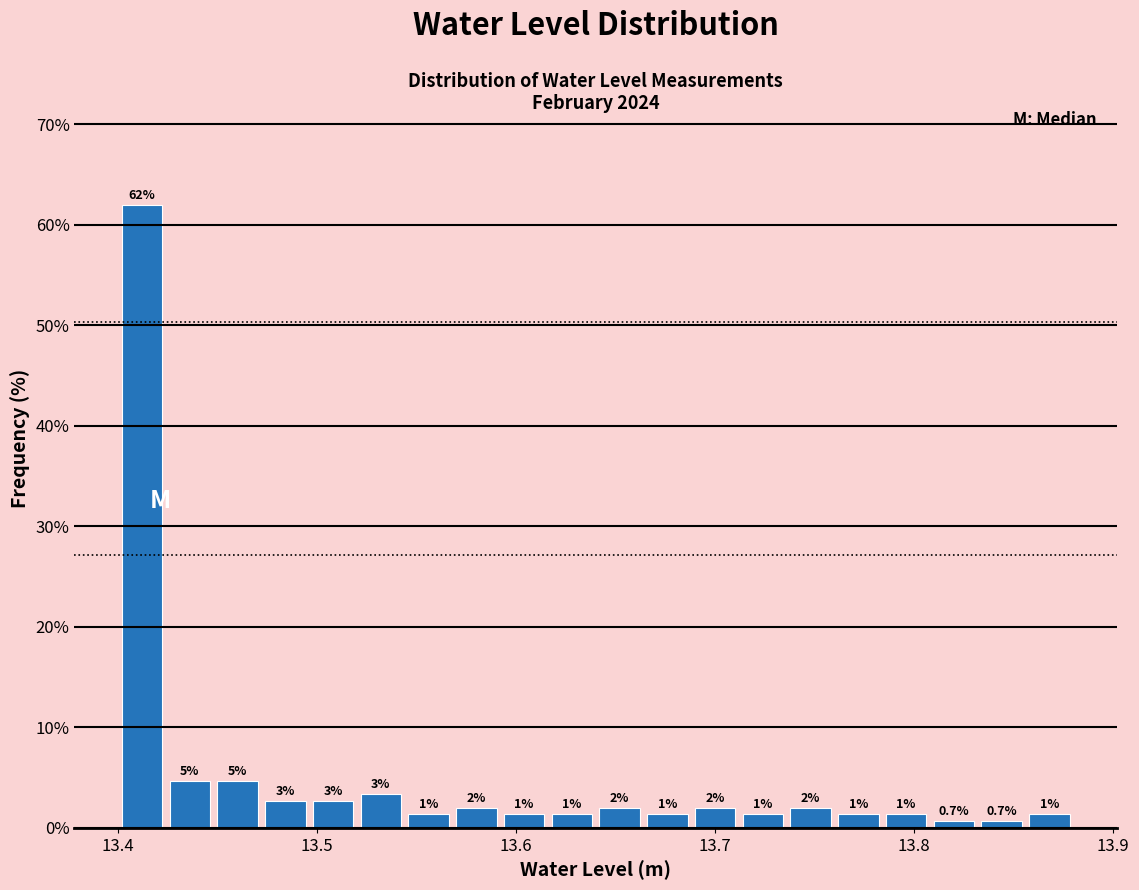

Around what value on the x-axis is the tallest bar? Give the approximate position of its centre, as read against the axis.

13.41